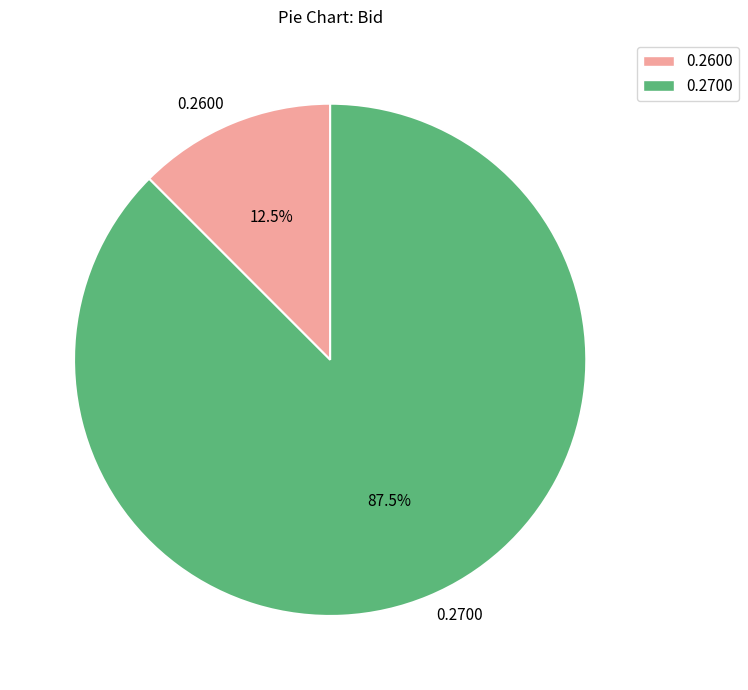

Combined, do 0.2600 and 0.2700 account for over 50%?

Yes